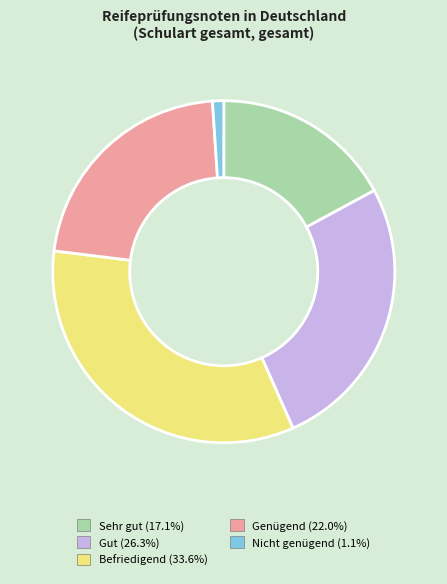

Which category has the biggest portion of the pie?

Befriedigend